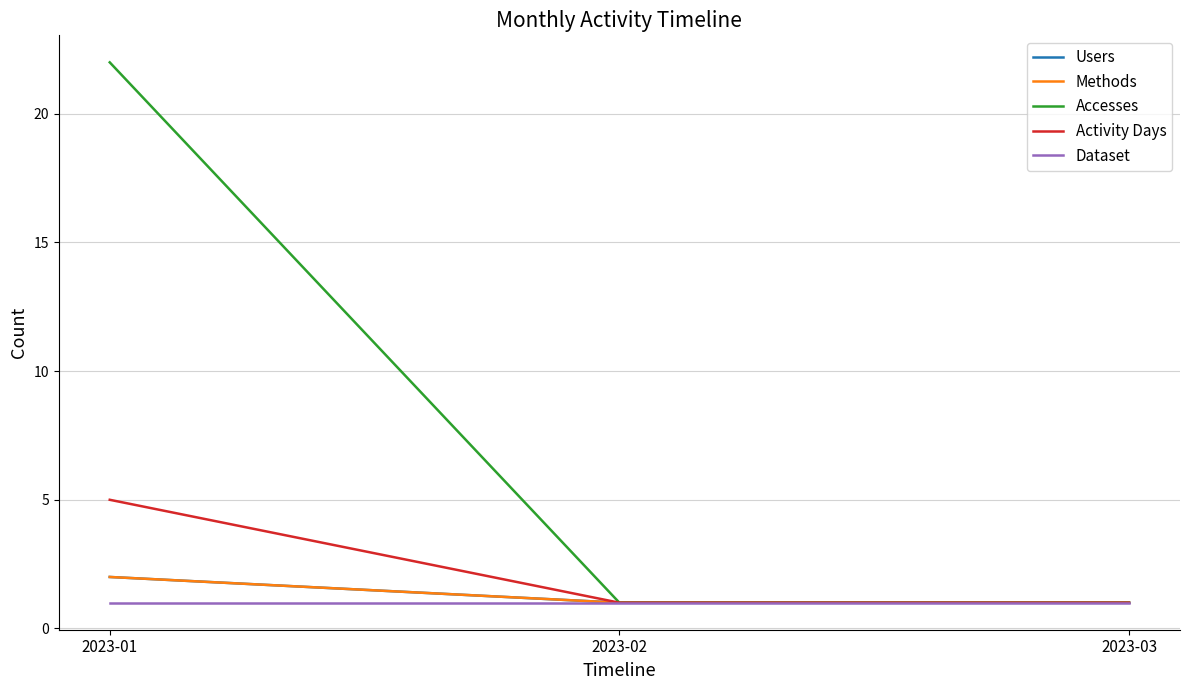

How many lines are shown in the chart?

5